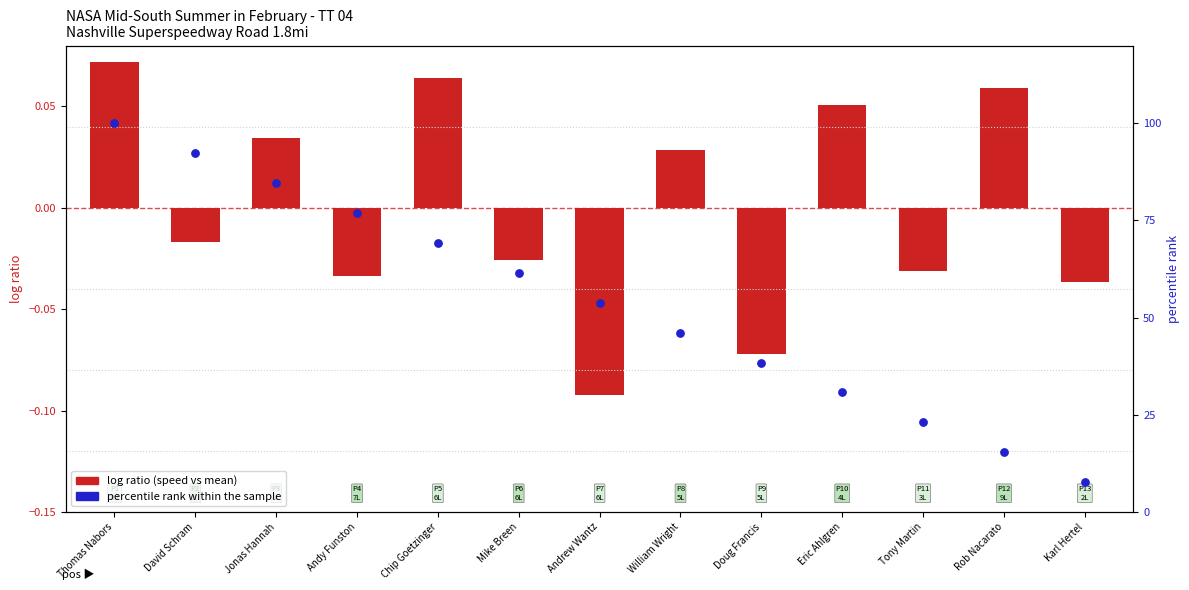

What is the total value across all series at Rob Nacarato?

15.4